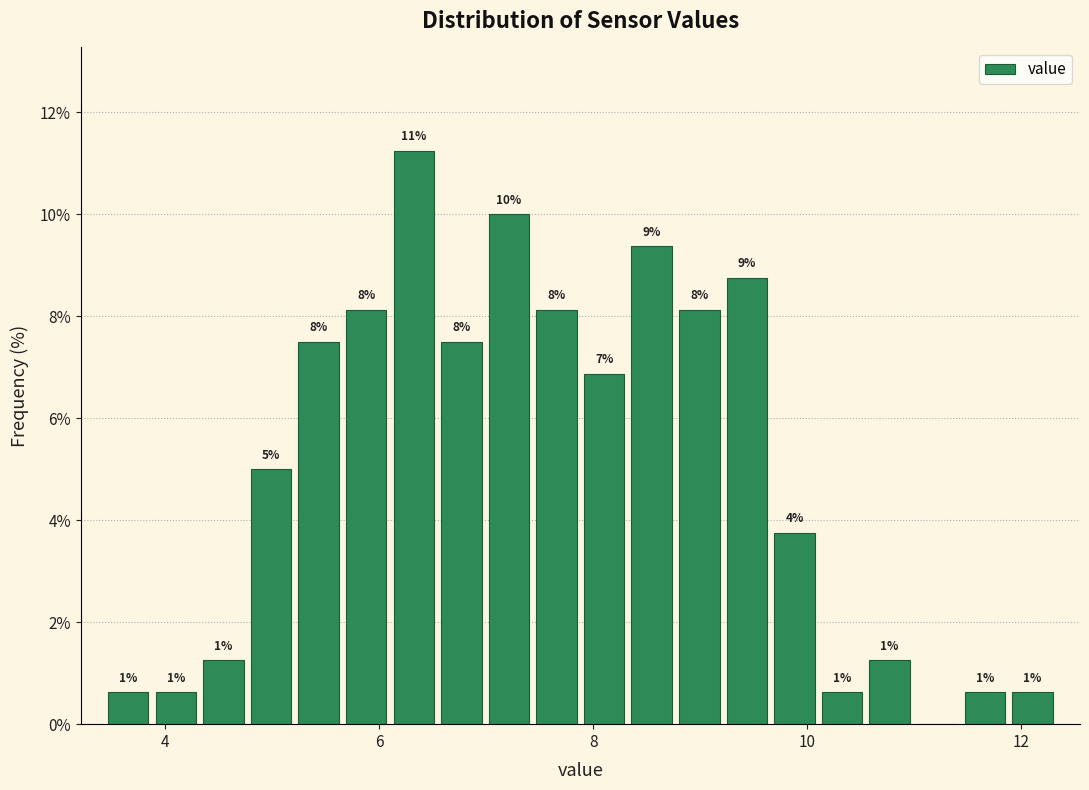

Around what value on the x-axis is the tallest bar? Give the approximate position of its centre, as read against the axis.

6.4